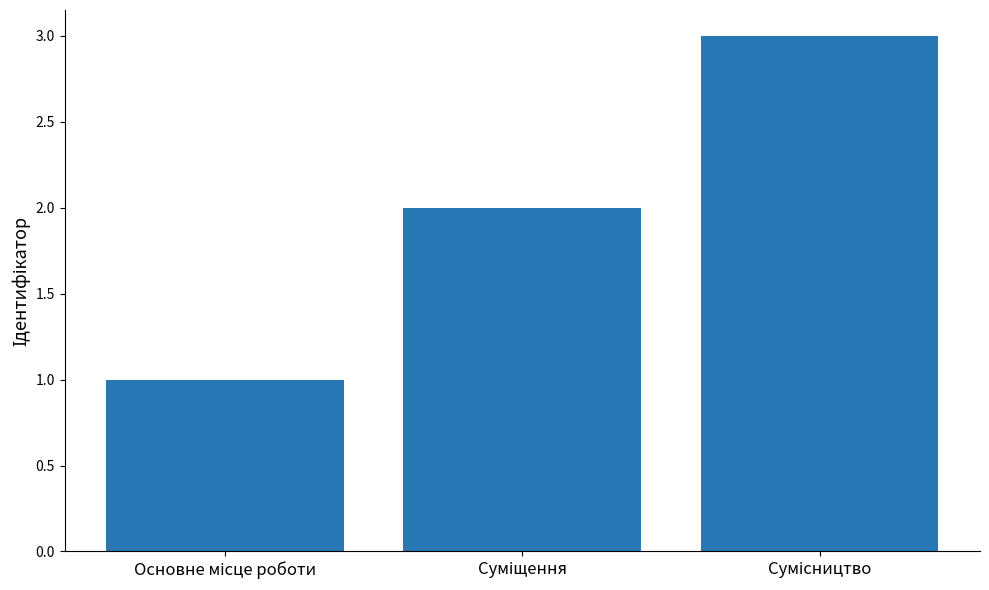

What is the sum of all values?

6